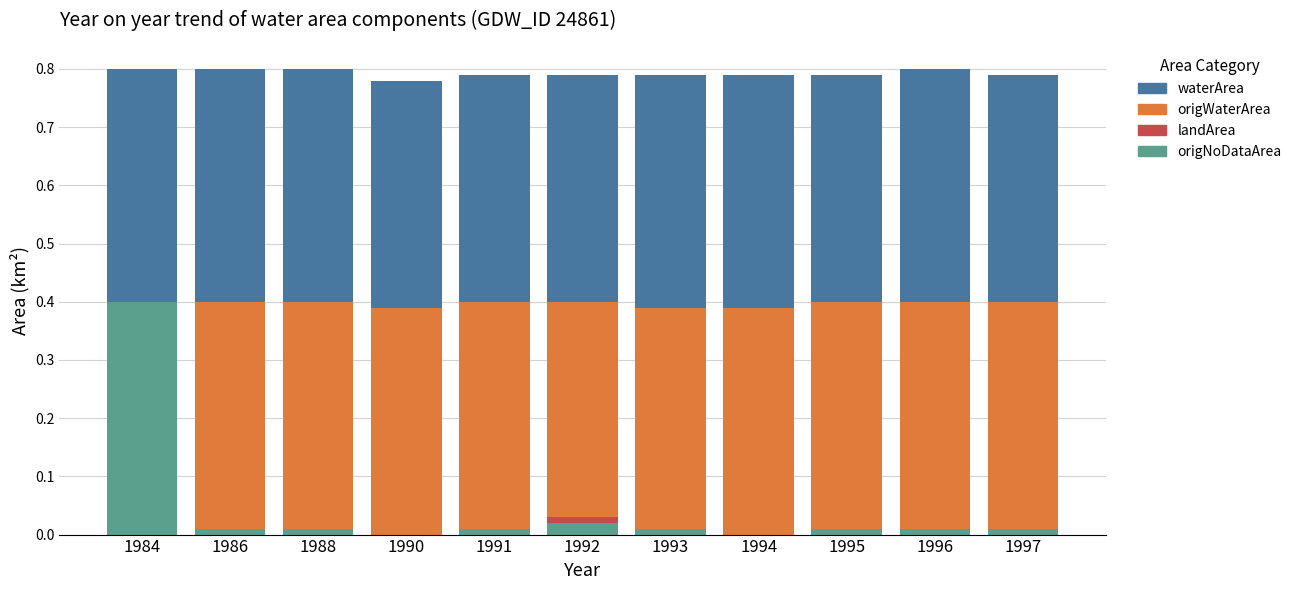

Which category has the highest value in the origNoDataArea series?

1984